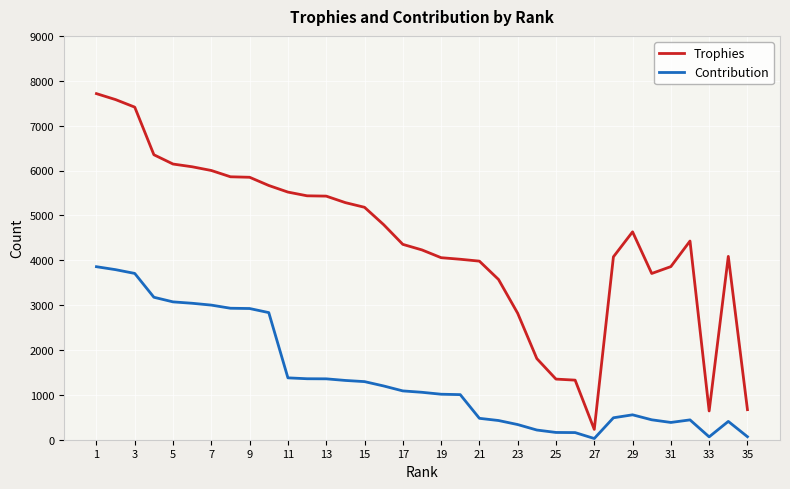

What are all the series names shown in the legend?

Trophies, Contribution